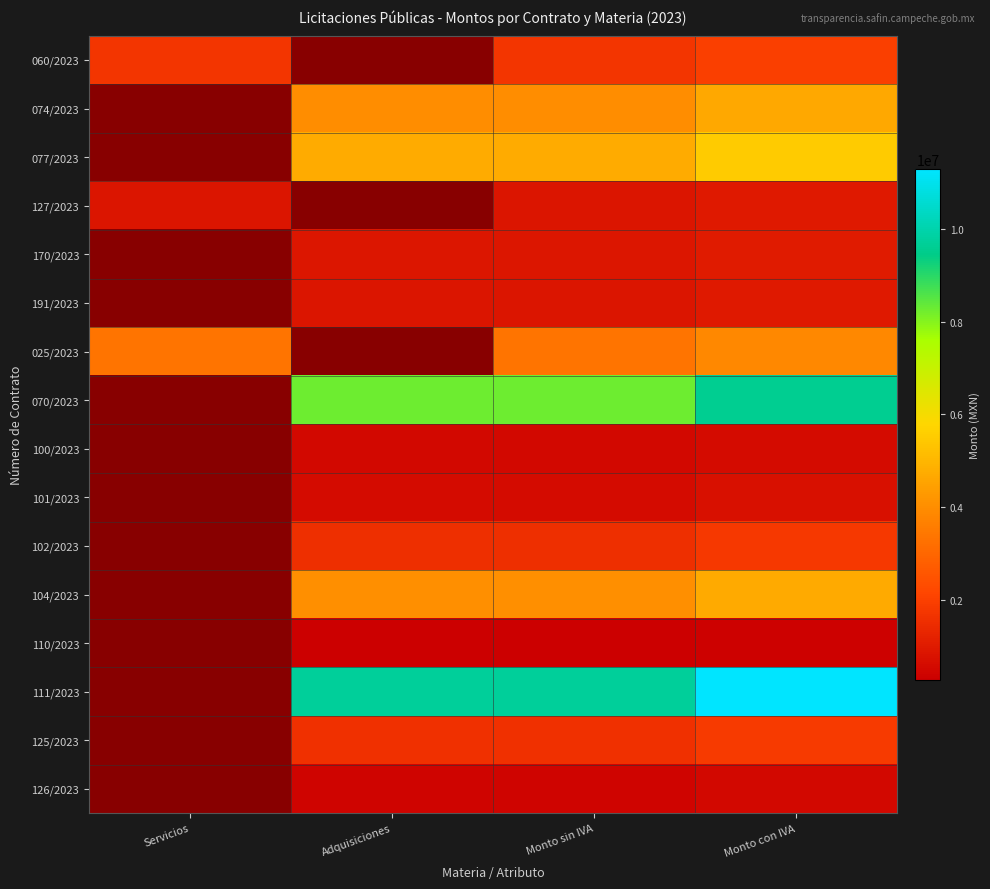

Rank the series at Monto sin IVA from lowest to highest value.

110/2023, 126/2023, 100/2023, 101/2023, 191/2023, 127/2023, 170/2023, 102/2023, 125/2023, 060/2023, 025/2023, 074/2023, 104/2023, 077/2023, 070/2023, 111/2023